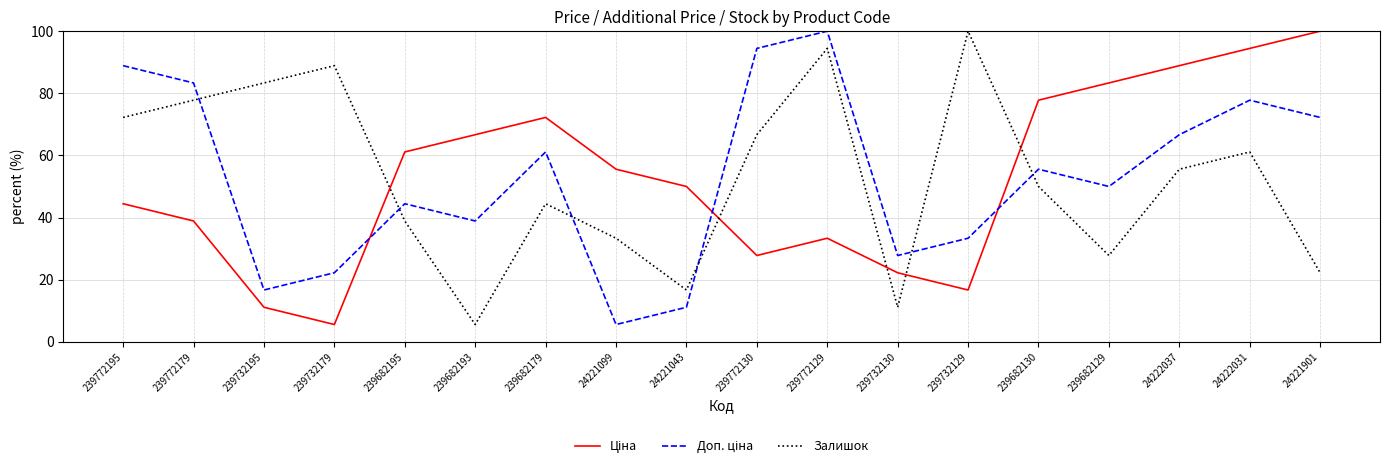

Does the chart have visible grid lines?

Yes